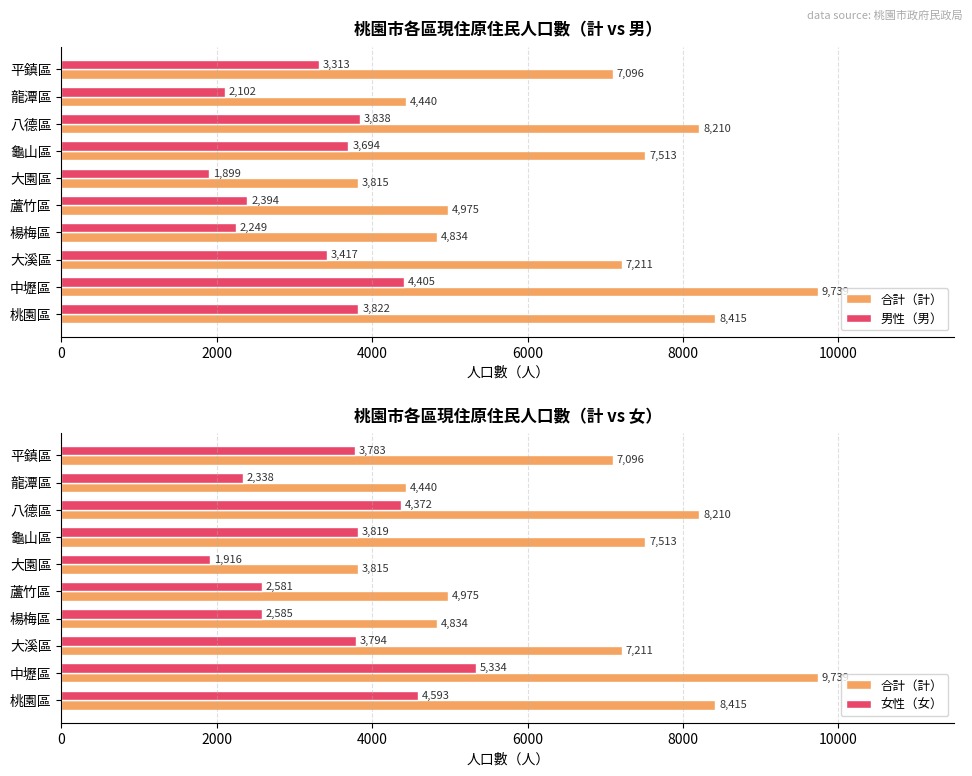

What is the spread (max minus min) of values at 平鎮區?

3783